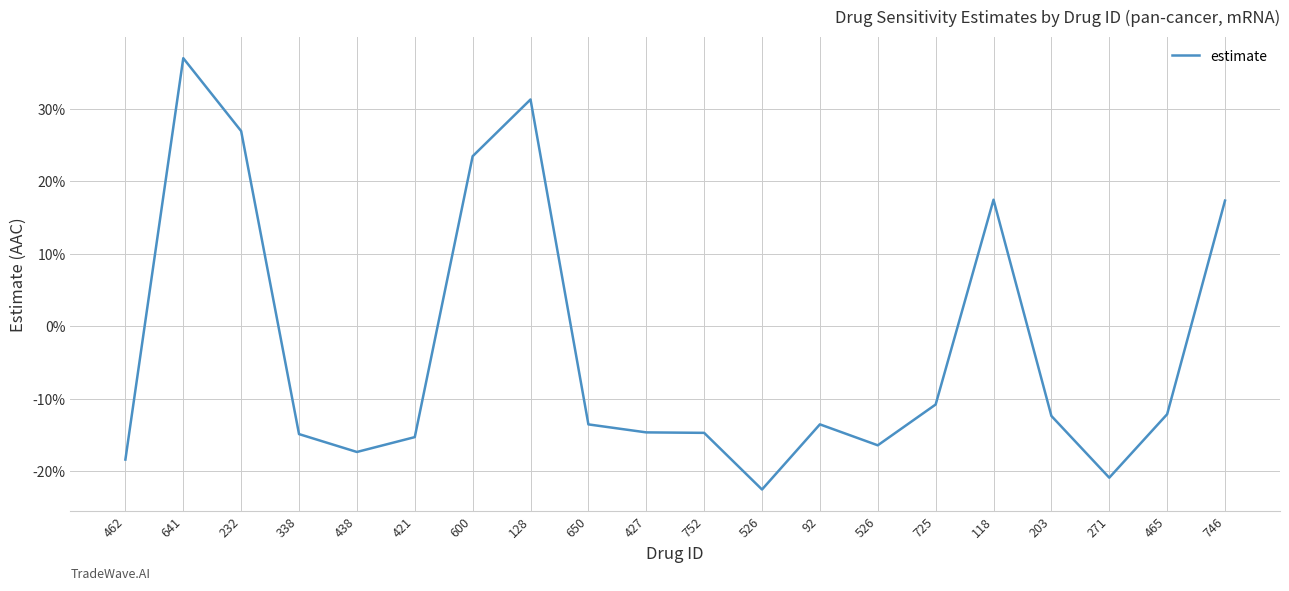

Does the chart display data point markers on the line(s)?

No